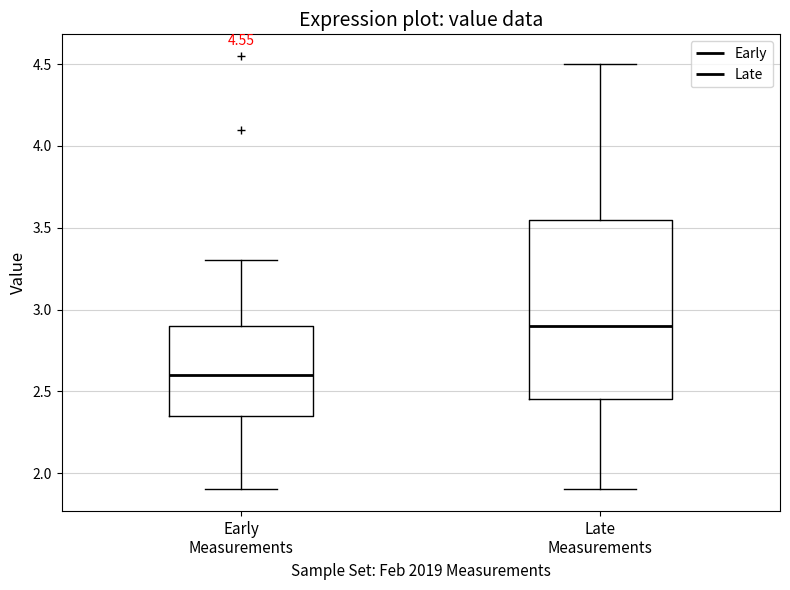

Comparing the boxes themselves (not the whiskers), which one is the tallest?

Late Measurements